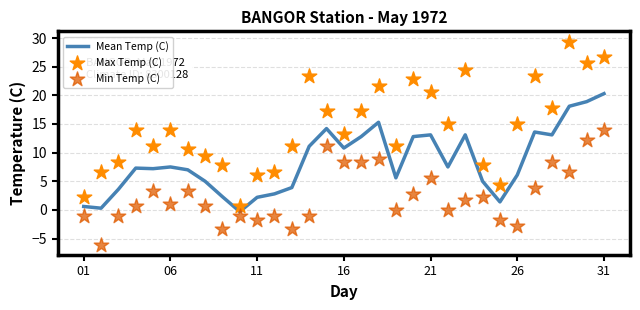

At how many categories does at least one series exceed 27?

1